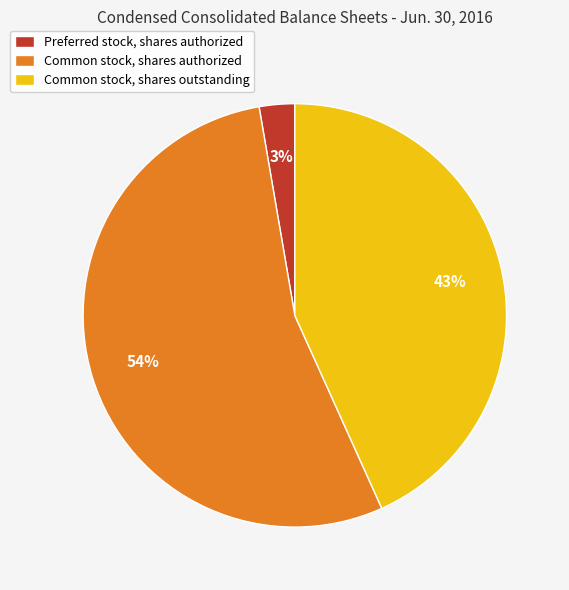

Rank the categories by value from lowest to highest.

Preferred stock, shares authorized, Common stock, shares outstanding, Common stock, shares authorized